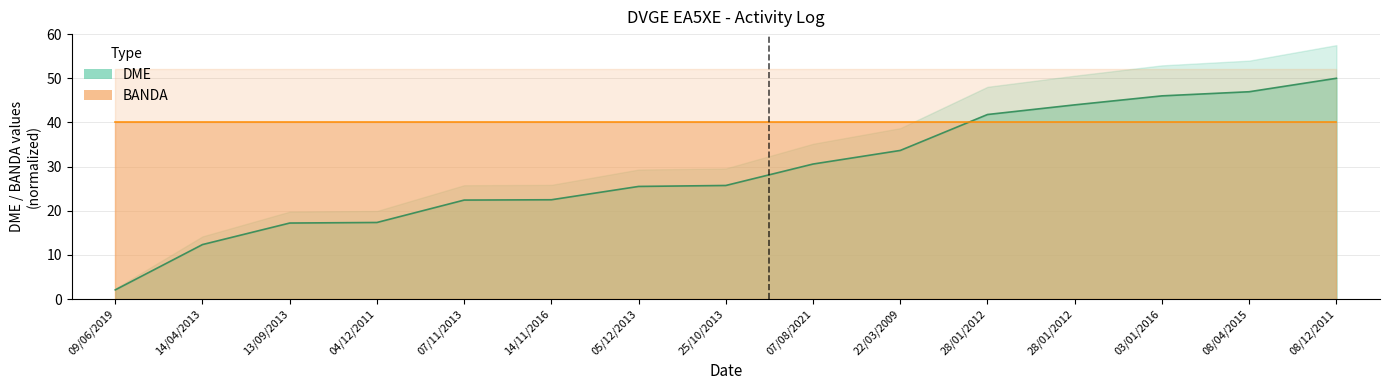

The value at 09/06/2019 is 2.1. True or false?

True